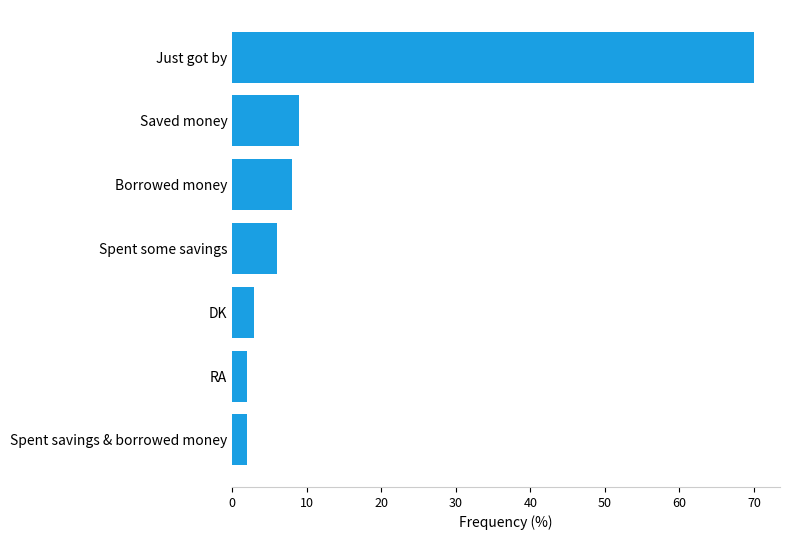

The value at Just got by is 117. True or false?

False